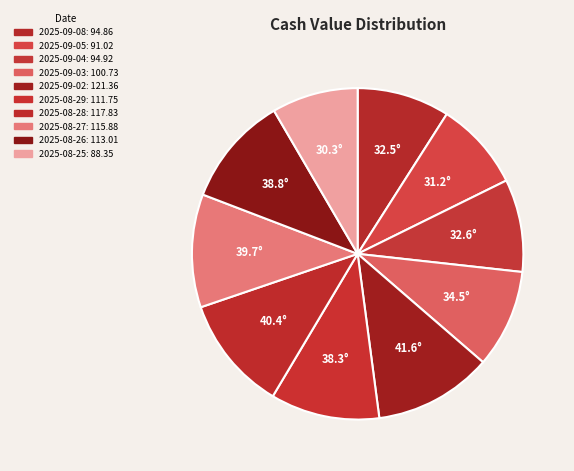

How many segments does this pie chart have?

10